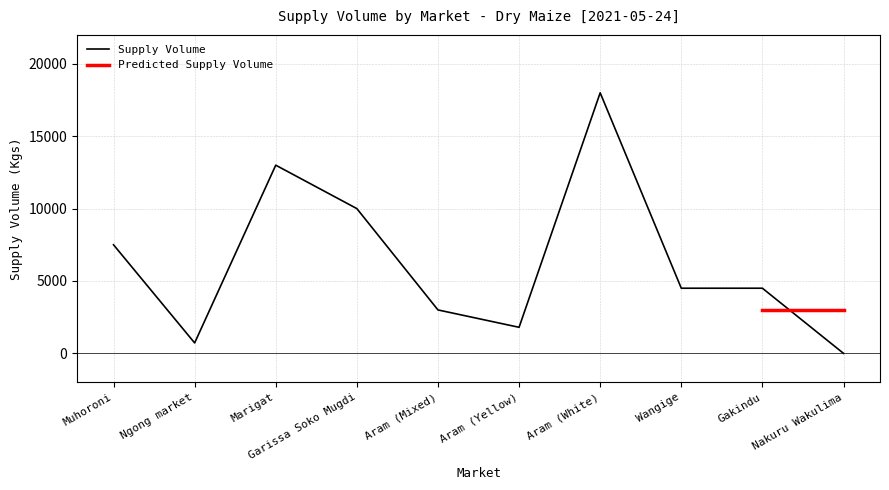

What is the change in value from Garissa Soko Mugdi to Nakuru Wakulima?

-10000